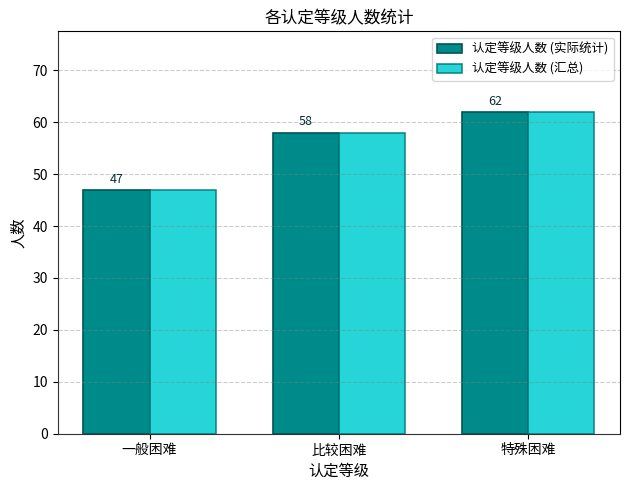

Reading right to left, transcribe all the data shown in this chart.

认定等级人数 (实际统计): 特殊困难=62	比较困难=58	一般困难=47
认定等级人数 (汇总): 特殊困难=62	比较困难=58	一般困难=47